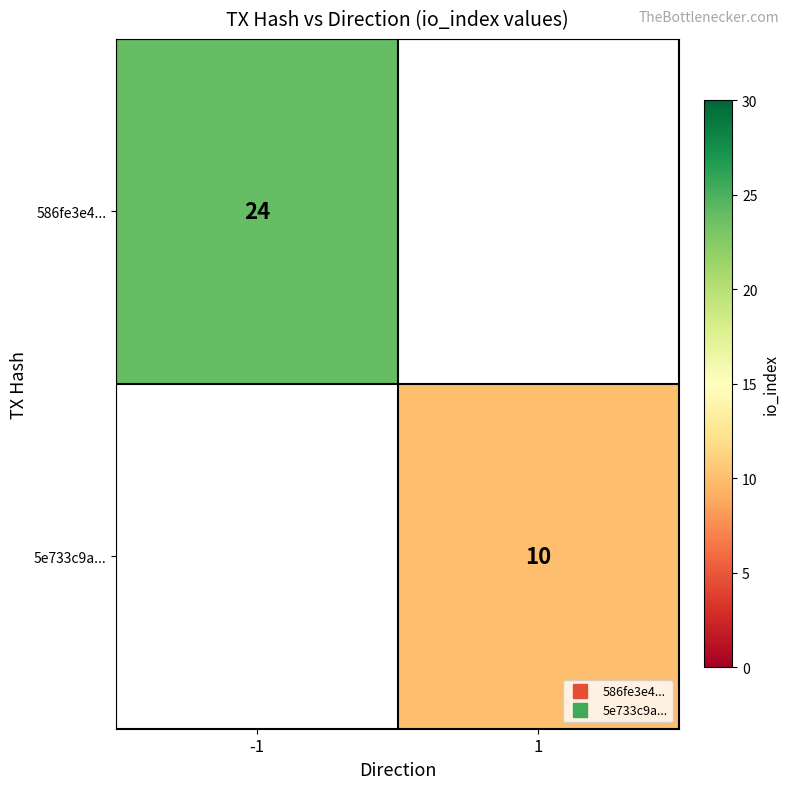

At how many categories does at least one series exceed 15?

1